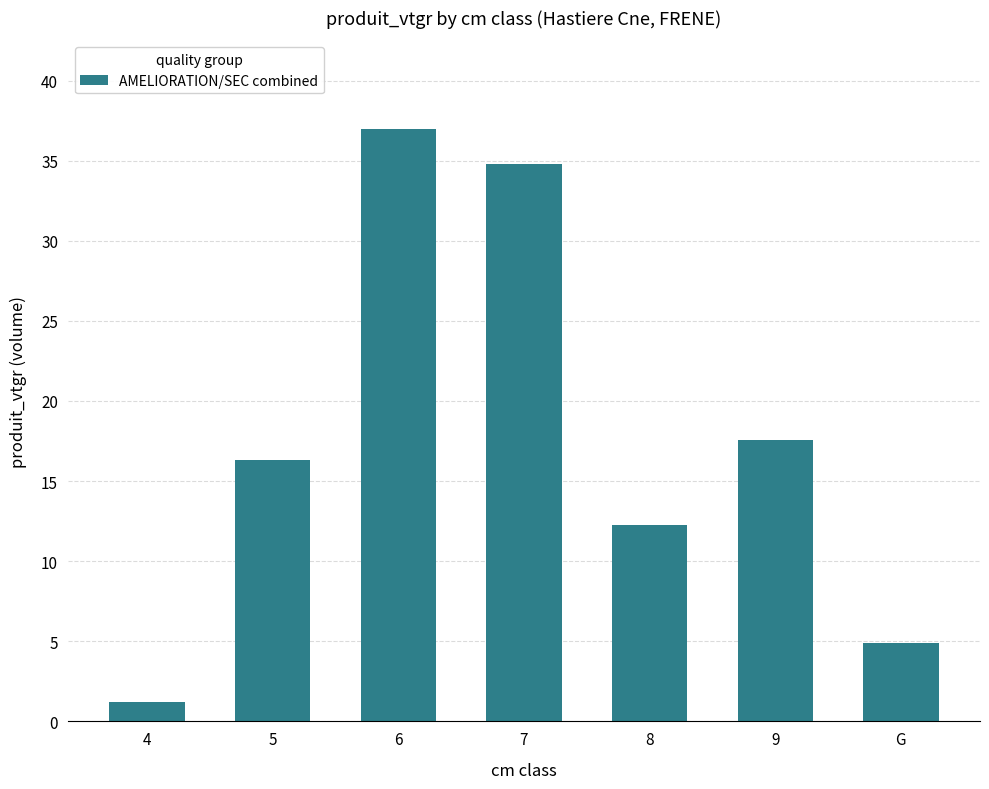

The value at 5 is 16.3. True or false?

True